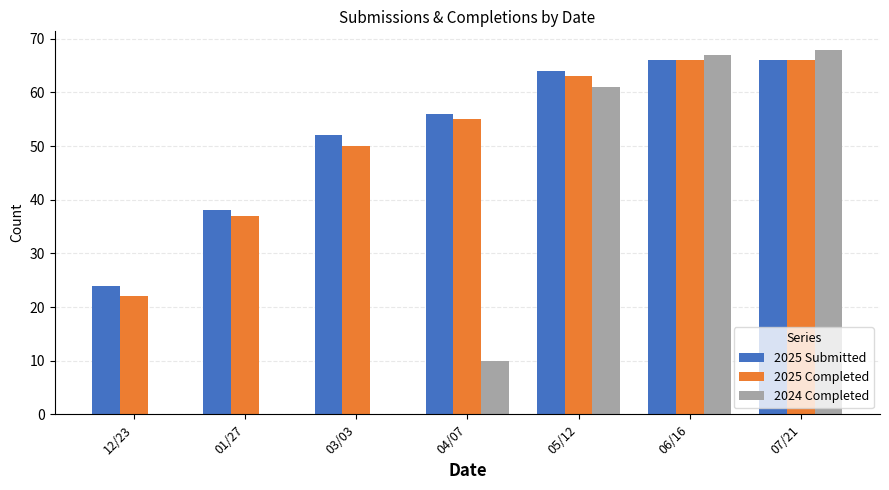

The 2025 Completed series shows 22 at 12/23. True or false?

True